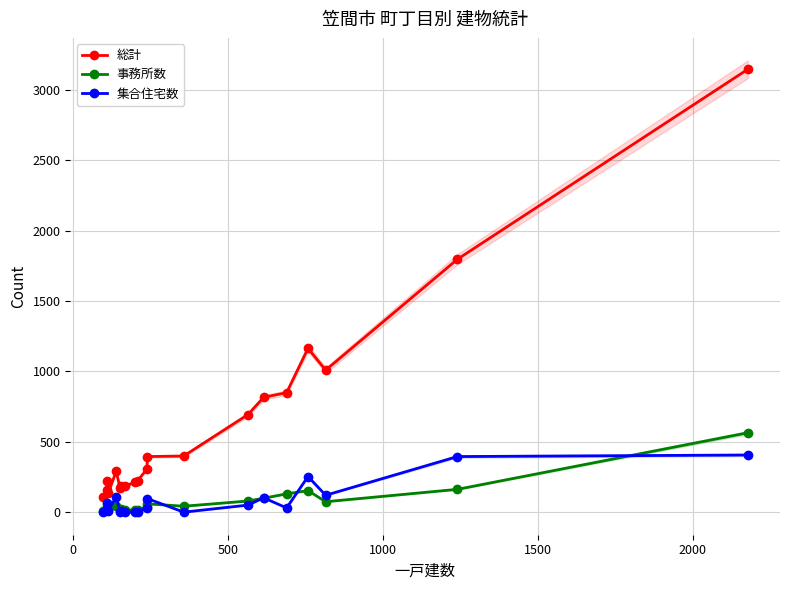

True or false: 集合住宅数 has more than 0 interior local peaks.

True